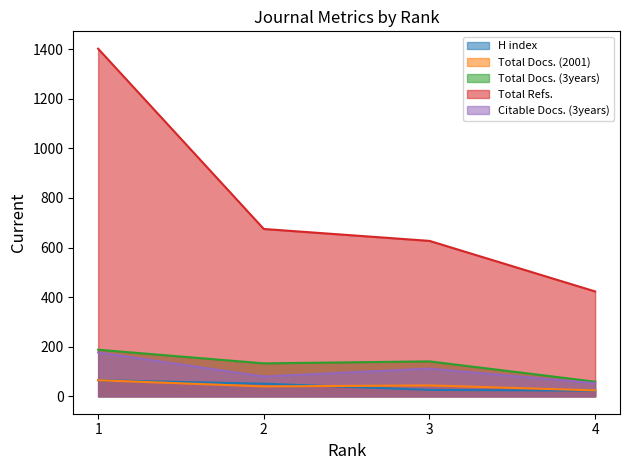

Between 1 and 2, which is larger?

1